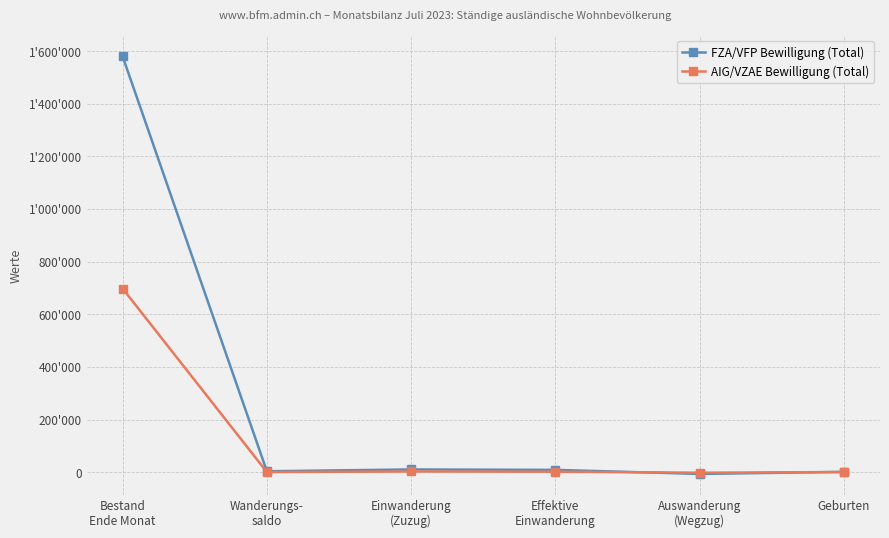

What are all the series names shown in the legend?

FZA/VFP Bewilligung (Total), AIG/VZAE Bewilligung (Total)